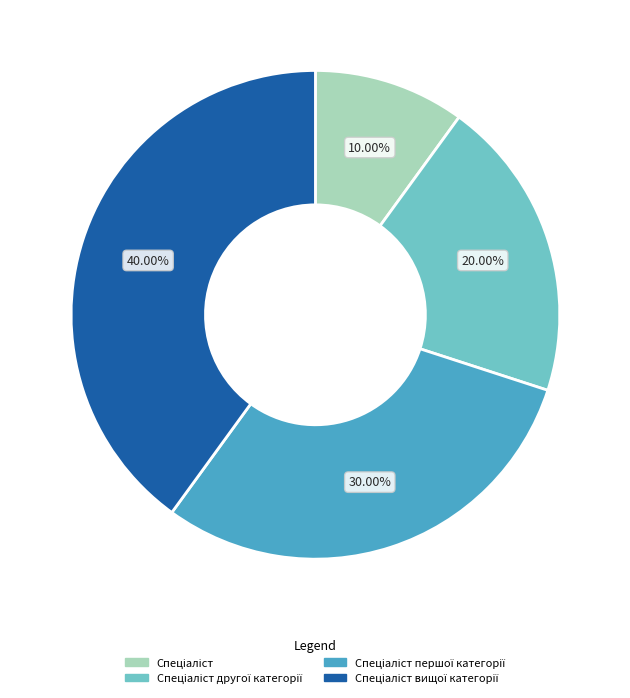

Is there any slice that represents more than half of the pie?

No